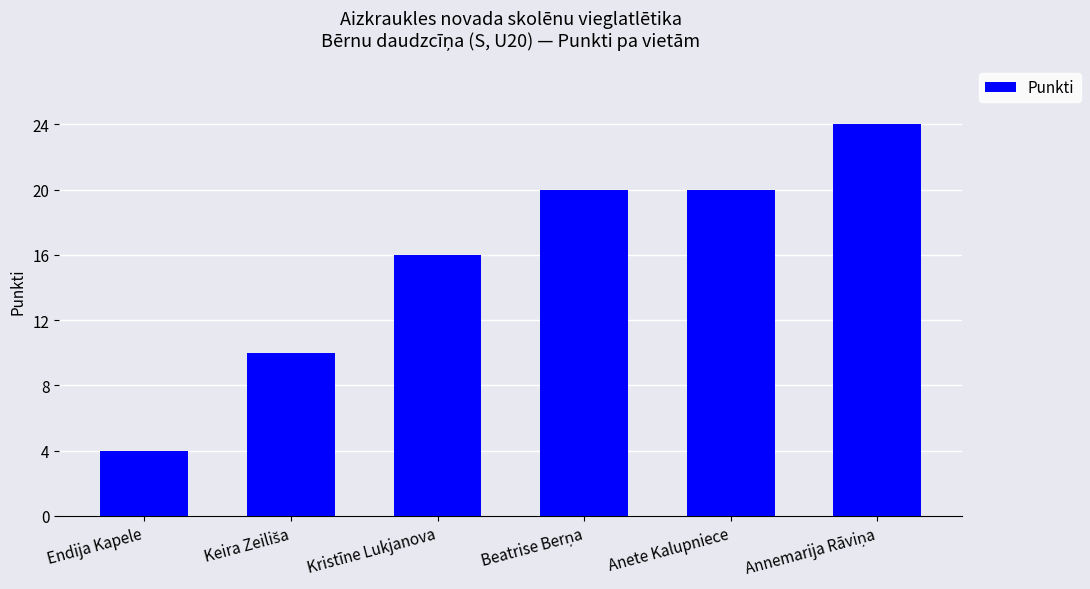

What is the value of the 6th bar from the left?

24